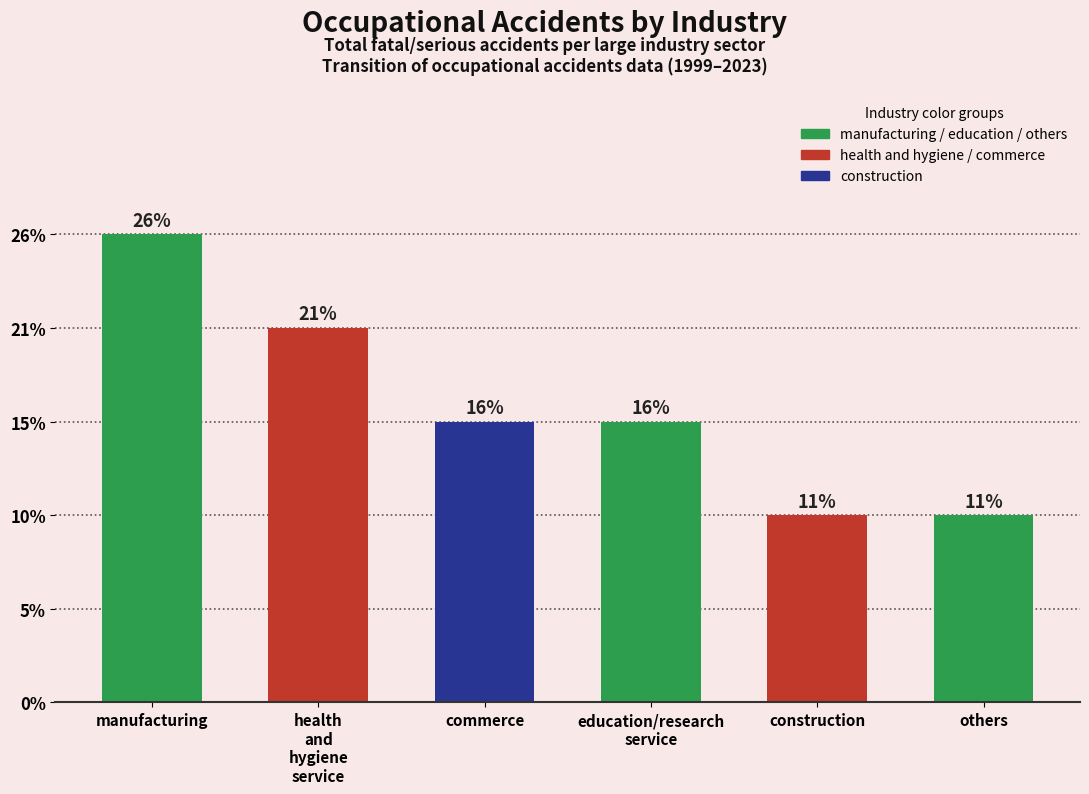

Does the chart contain any negative values?

No